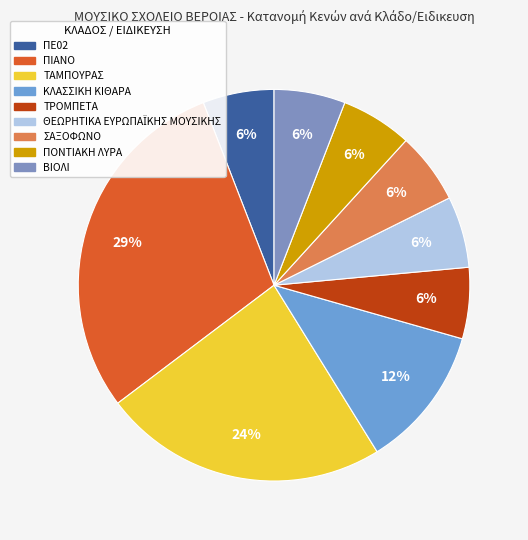

Is there a majority slice in this chart?

No